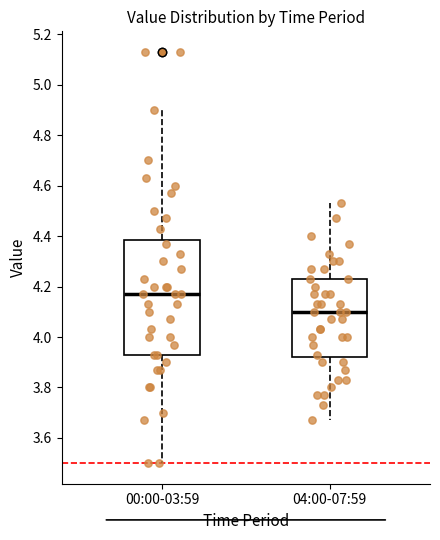

Which box has the highest median line?

00:00-03:59